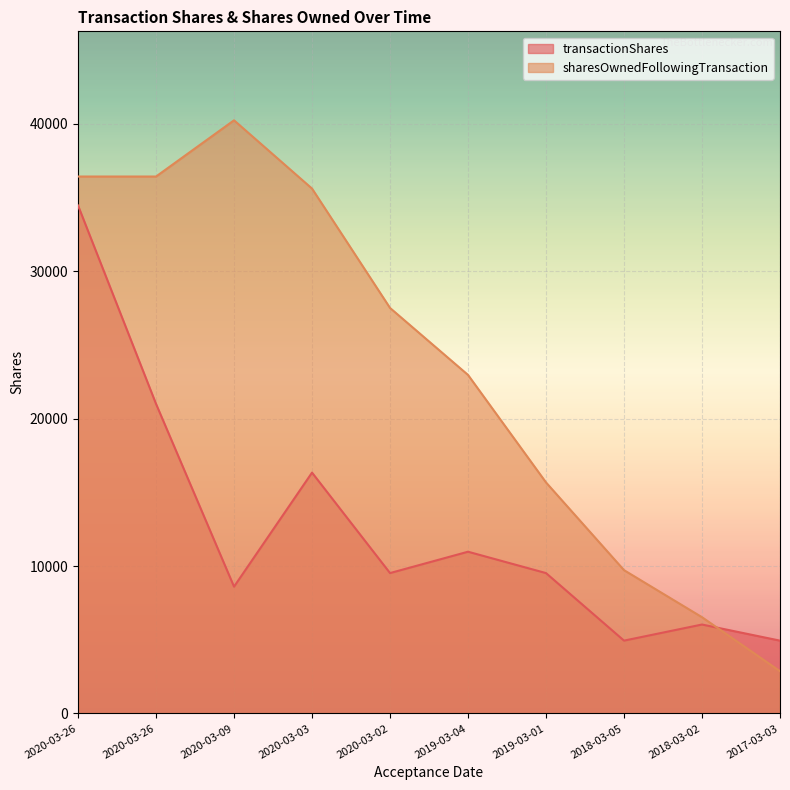

What is the difference between the second highest and second lowest values in the sharesOwnedFollowingTransaction series?

29901